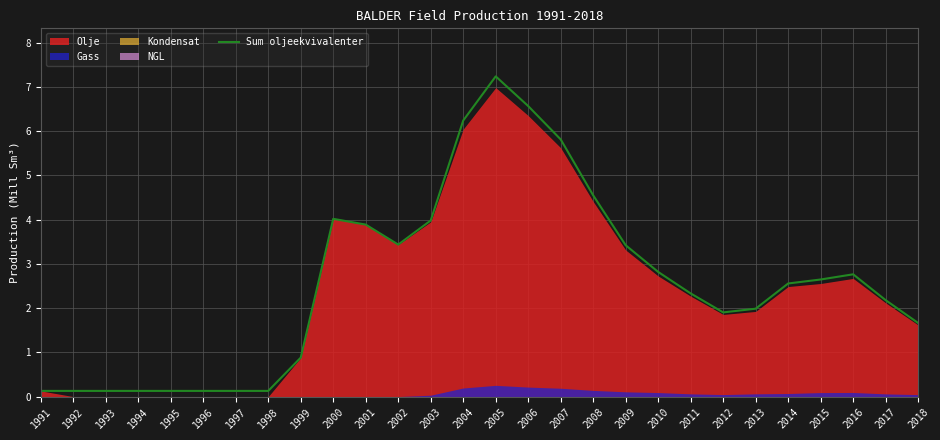

List the labels in order of value, smallest first.

1991, 1992, 1993, 1994, 1995, 1996, 1997, 1998, 1999, 2018, 2012, 2013, 2017, 2011, 2014, 2015, 2016, 2010, 2009, 2002, 2001, 2003, 2000, 2008, 2007, 2004, 2006, 2005